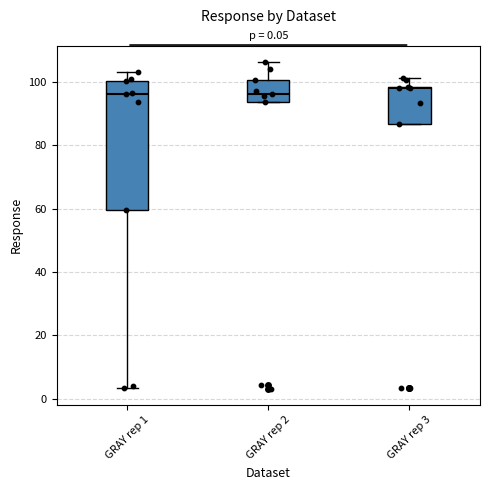

Which box is the tallest, from its lower edge to its upper edge?

GRAY rep 1